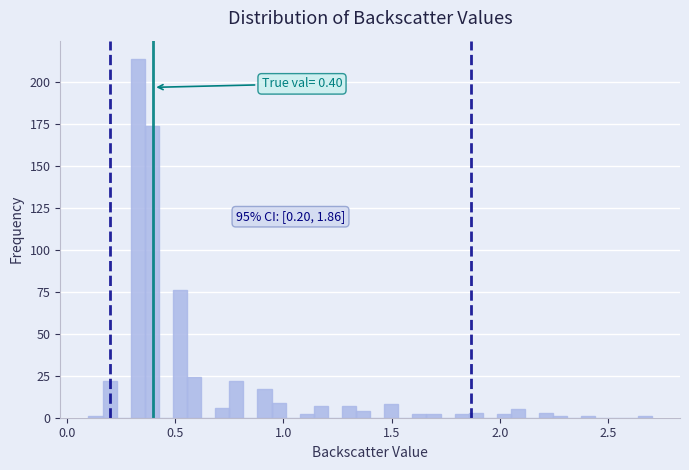

Read against the x-axis, roughly where is the centre of the tallest bar?

0.35